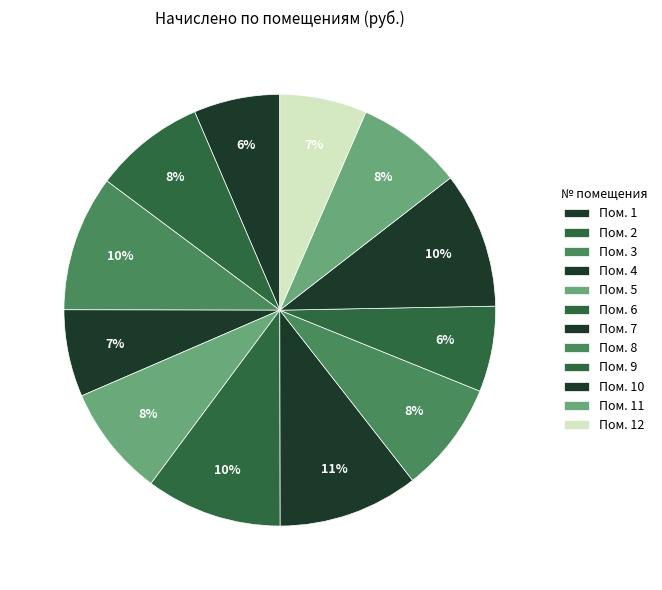

Count the number of slices in the pie.

12